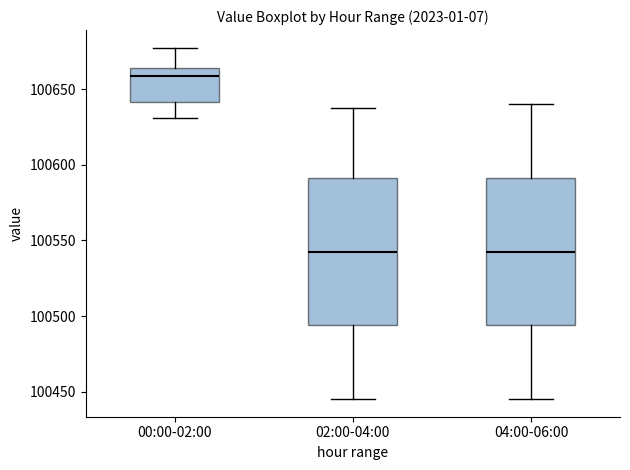

Where does the upper whisker of the box for 00:00-02:00 end on the y-axis? The values are not printed on the chart, so give them approximately, as read against the axis.

100680